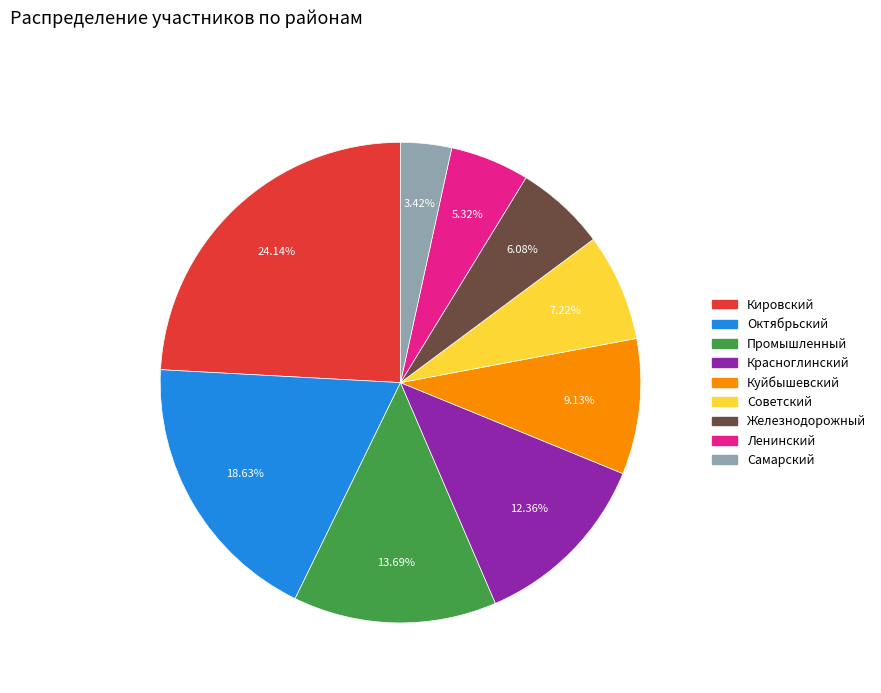

Does any single category account for the majority?

No